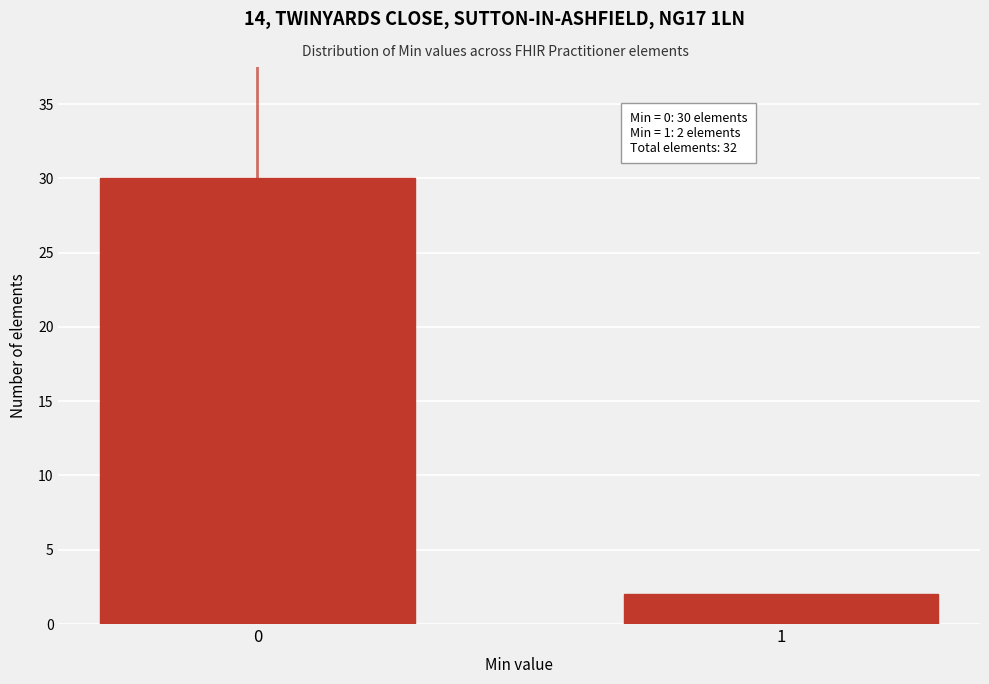

Reading left to right, what are all the values shown in this chart?

30	2